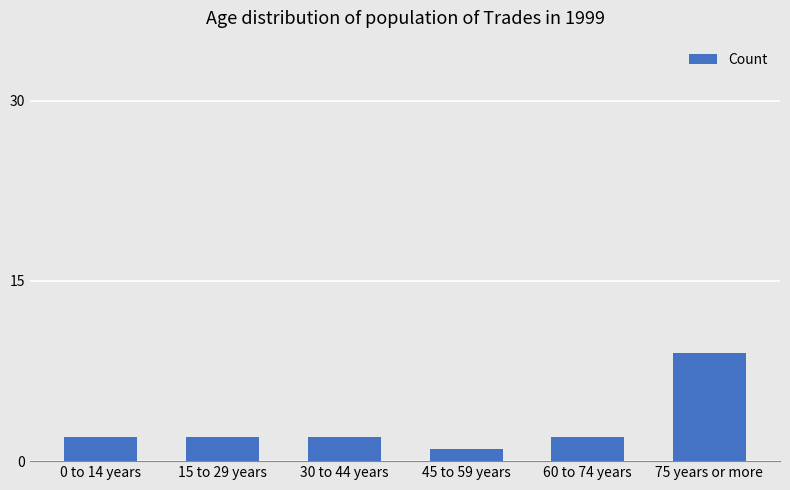

The chart shows a value of 2 at 30 to 44 years. True or false?

True